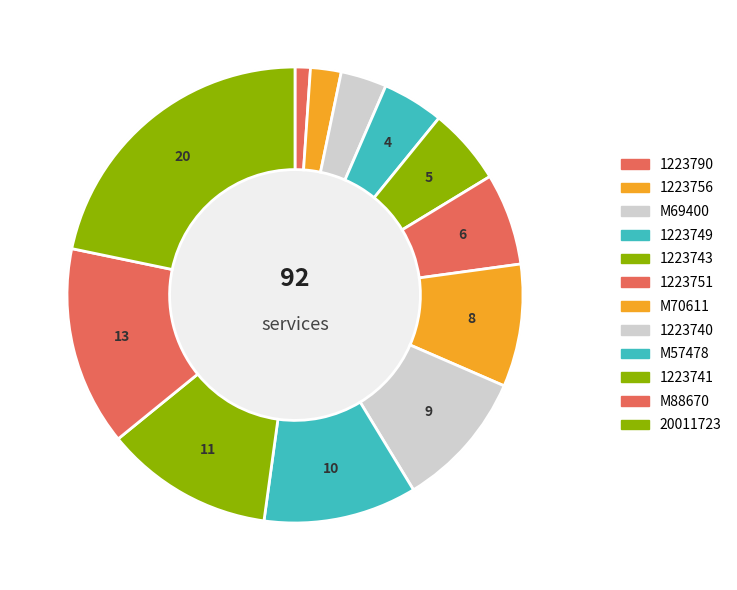

To the nearest percent, what portion does M69400 represent?

3%